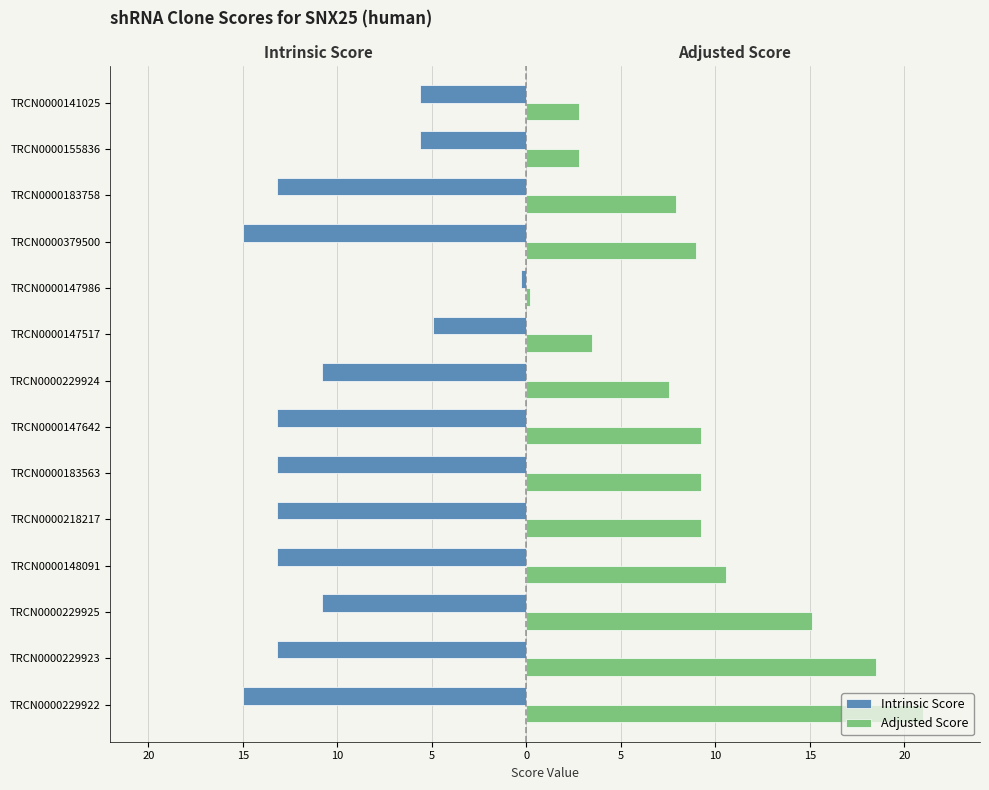

Which series has the widest spread of values?

Adjusted Score